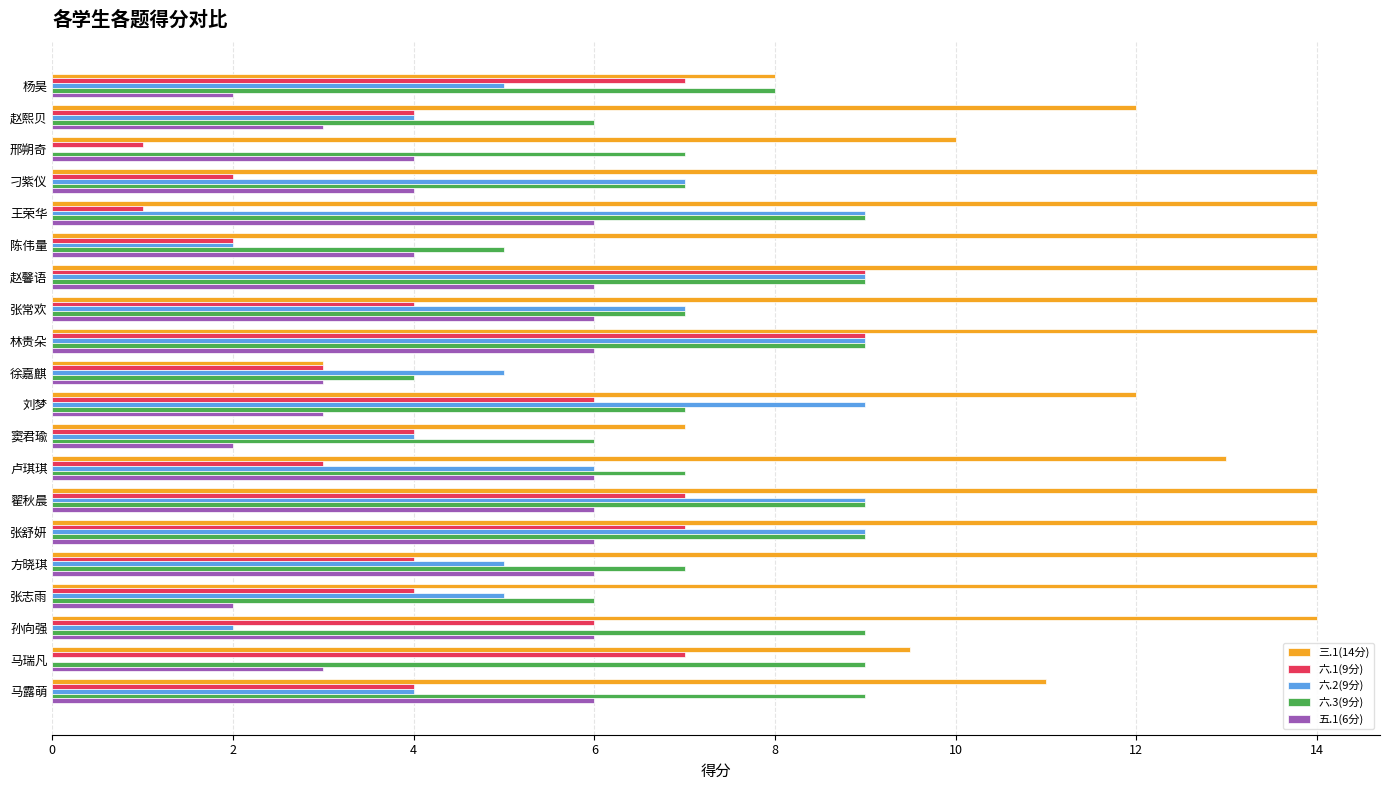

What is the sum of all 六.2(9分) values?

110.0